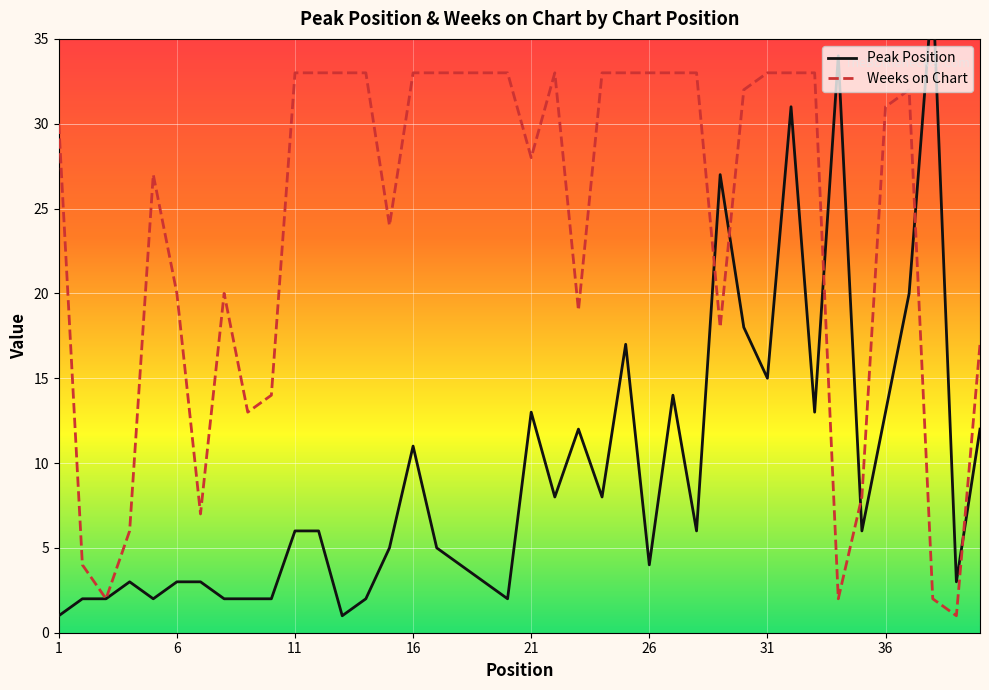

Count the number of data series in this chart.

2